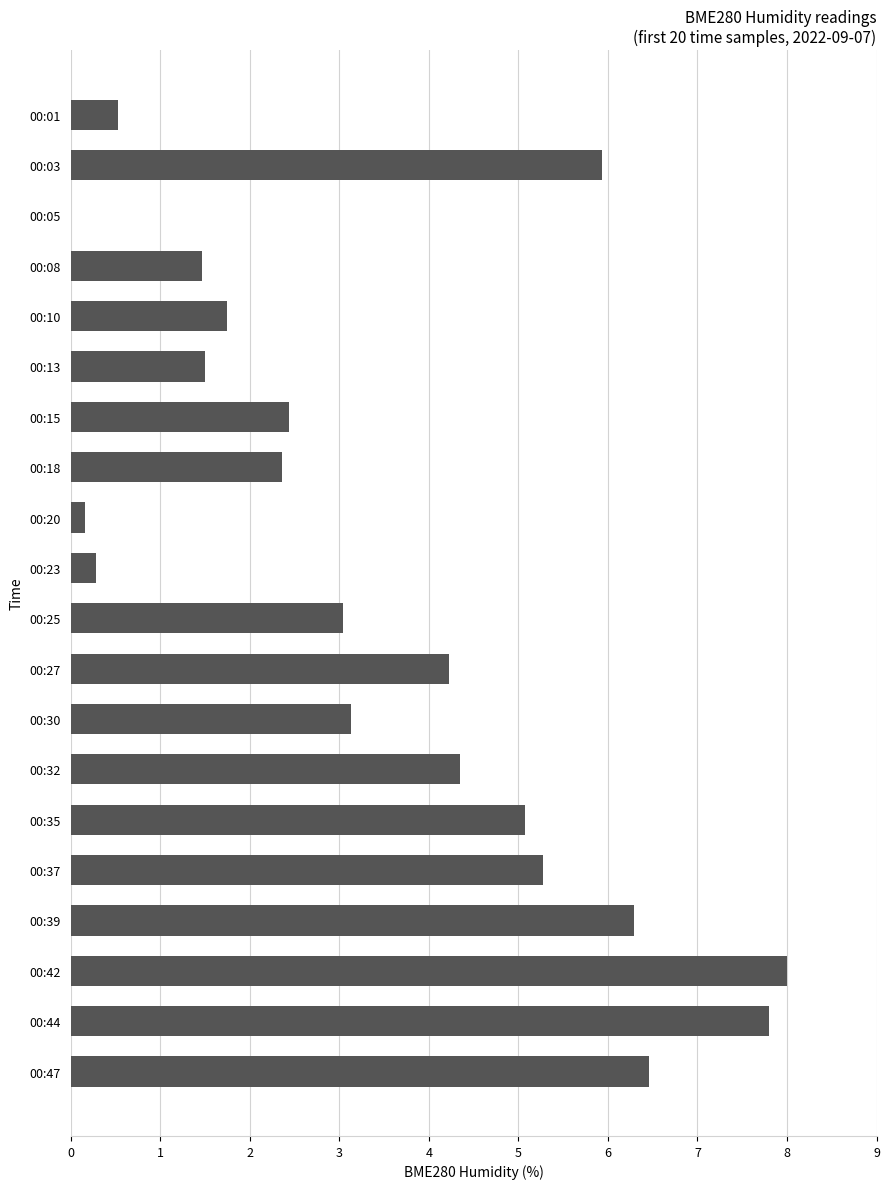

Reading top to bottom, what are all the values shown in this chart?

00:01=0.5	00:03=5.9	00:05=0.0	00:08=1.5	00:10=1.7	00:13=1.5	00:15=2.4	00:18=2.4	00:20=0.2	00:23=0.3	00:25=3.0	00:27=4.2	00:30=3.1	00:32=4.3	00:35=5.1	00:37=5.3	00:39=6.3	00:42=8.0	00:44=7.8	00:47=6.5